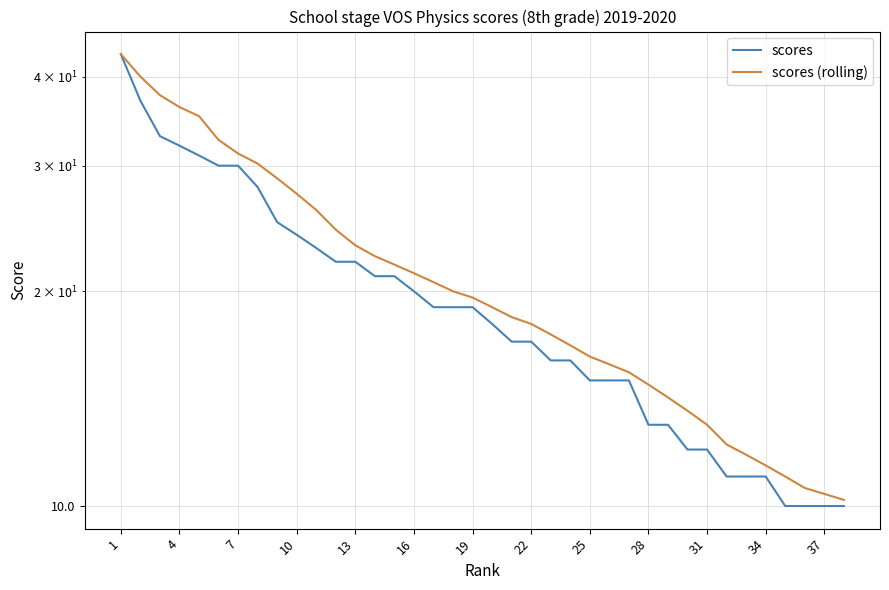

At how many categories does at least one series exceed 27?

10